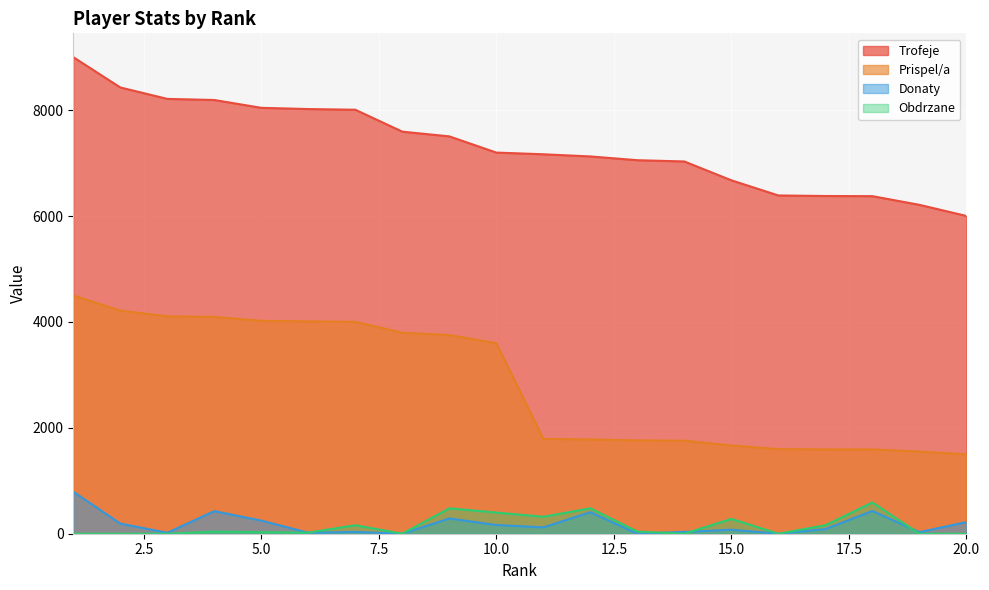

The value of Obdrzane at 1 is 0. True or false?

True